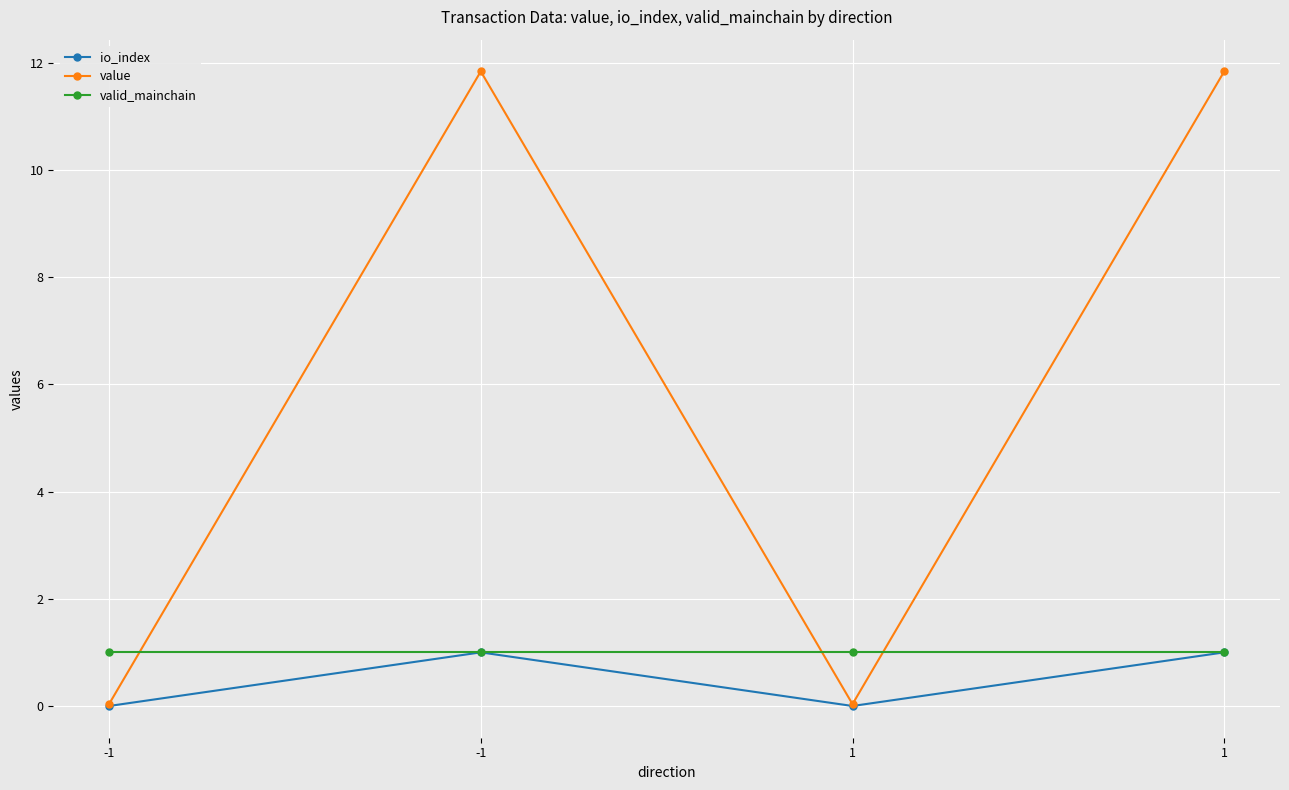

Reading left to right, what are all the values shown in this chart?

io_index: -1=0.0	-1=1.0	1=0.0	1=1.0
value: -1=0.0	-1=11.8	1=0.0	1=11.8
valid_mainchain: -1=1.0	-1=1.0	1=1.0	1=1.0